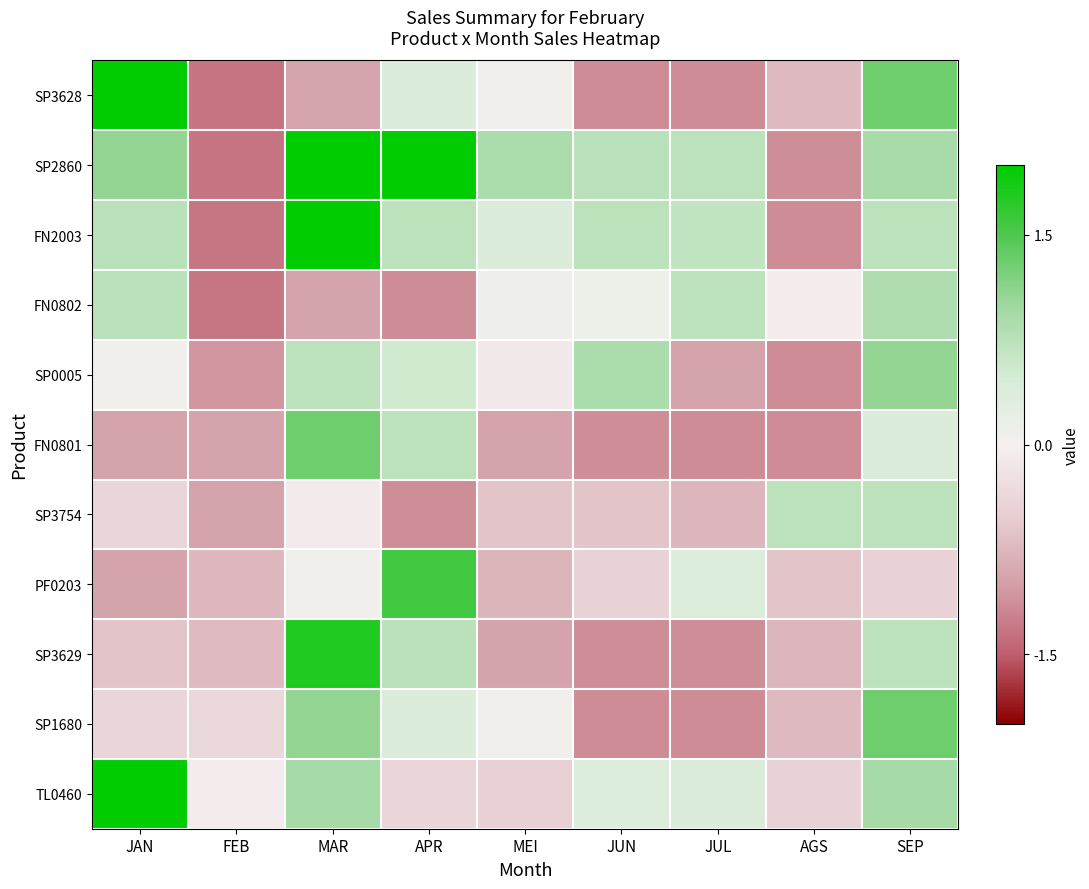

Reading left to right, transcribe all the data shown in this chart.

SP3628: JAN=2.7	FEB=-1.3	MAR=-0.9	APR=0.4	MEI=0.1	JUN=-1.1	JUL=-1.1	AGS=-0.7	SEP=1.3
SP2860: JAN=1.1	FEB=-1.3	MAR=2.2	APR=2.3	MEI=0.9	JUN=0.7	JUL=0.7	AGS=-1.1	SEP=0.9
FN2003: JAN=0.7	FEB=-1.3	MAR=2.3	APR=0.7	MEI=0.4	JUN=0.7	JUL=0.7	AGS=-1.1	SEP=0.7
FN0802: JAN=0.7	FEB=-1.3	MAR=-1.0	APR=-1.1	MEI=0.1	JUN=0.1	JUL=0.7	AGS=-0.1	SEP=0.8
SP0005: JAN=0.1	FEB=-1.1	MAR=0.7	APR=0.5	MEI=-0.1	JUN=0.9	JUL=-1.0	AGS=-1.1	SEP=1.1
FN0801: JAN=-1.0	FEB=-1.0	MAR=1.3	APR=0.7	MEI=-1.0	JUN=-1.1	JUL=-1.1	AGS=-1.1	SEP=0.4
SP3754: JAN=-0.4	FEB=-1.0	MAR=-0.1	APR=-1.1	MEI=-0.6	JUN=-0.6	JUL=-0.8	AGS=0.7	SEP=0.7
PF0203: JAN=-1.0	FEB=-0.7	MAR=0.1	APR=1.6	MEI=-0.8	JUN=-0.5	JUL=0.4	AGS=-0.6	SEP=-0.5
SP3629: JAN=-0.6	FEB=-0.7	MAR=1.8	APR=0.7	MEI=-1.0	JUN=-1.1	JUL=-1.1	AGS=-0.8	SEP=0.7
SP1680: JAN=-0.4	FEB=-0.4	MAR=1.1	APR=0.4	MEI=0.1	JUN=-1.1	JUL=-1.1	AGS=-0.7	SEP=1.3
TL0460: JAN=2.6	FEB=-0.1	MAR=0.9	APR=-0.4	MEI=-0.5	JUN=0.4	JUL=0.4	AGS=-0.5	SEP=0.9